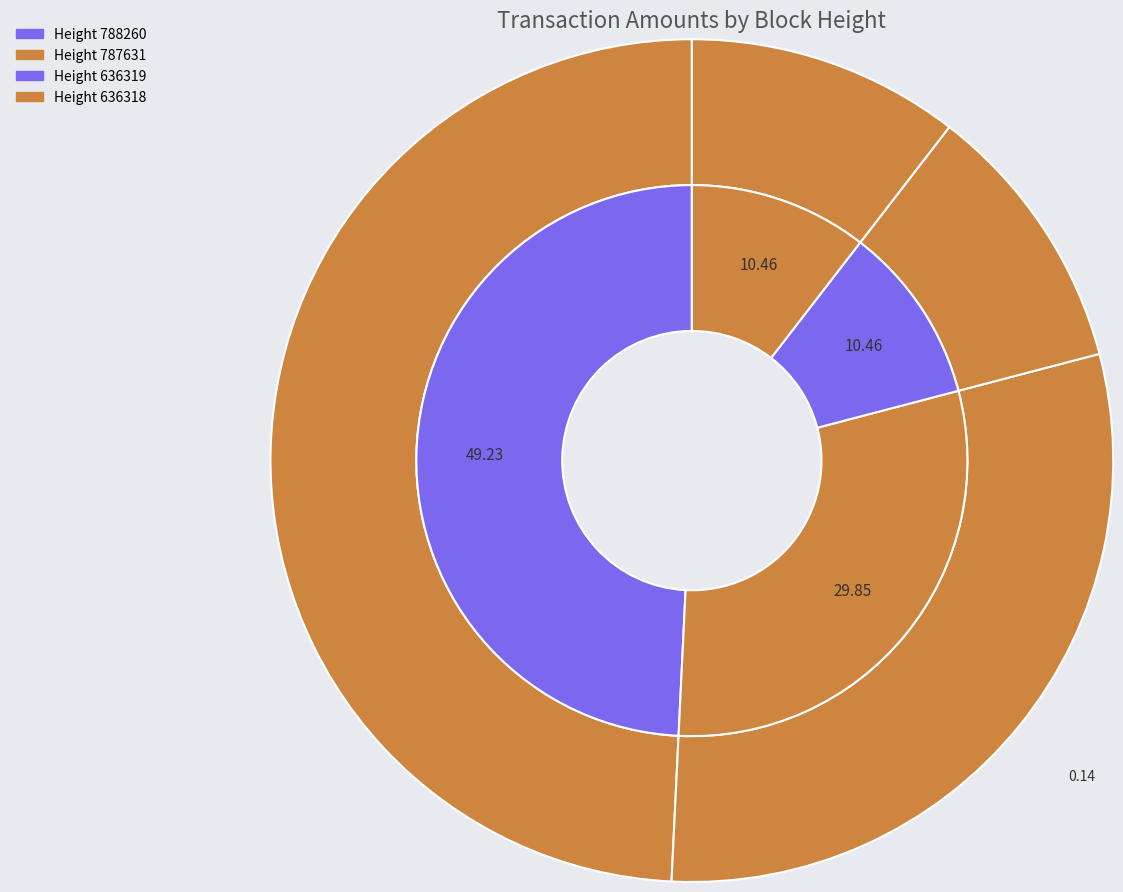

To the nearest percent, what is the combined percentage of 787631 and 636318?

40%